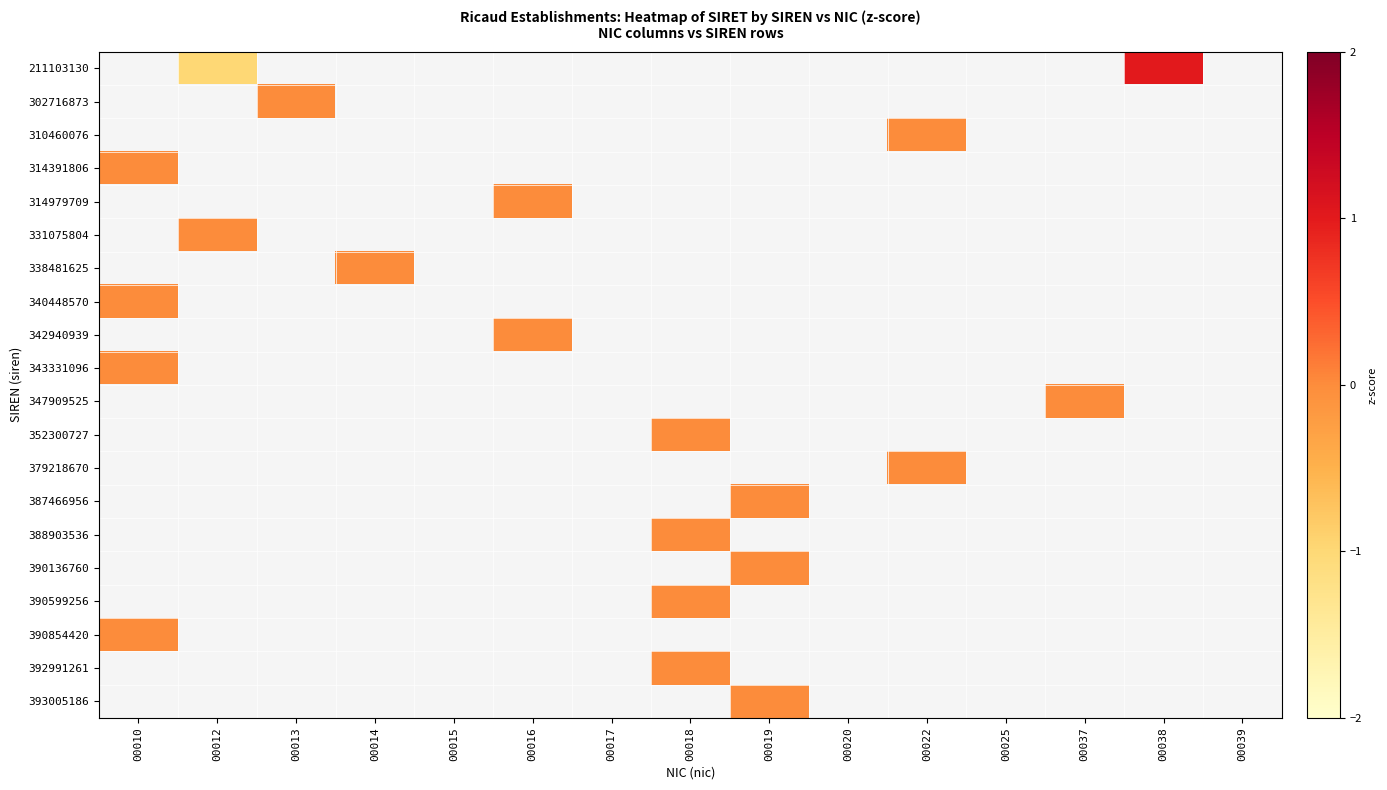

What is the minimum value shown in the chart?

-1.0